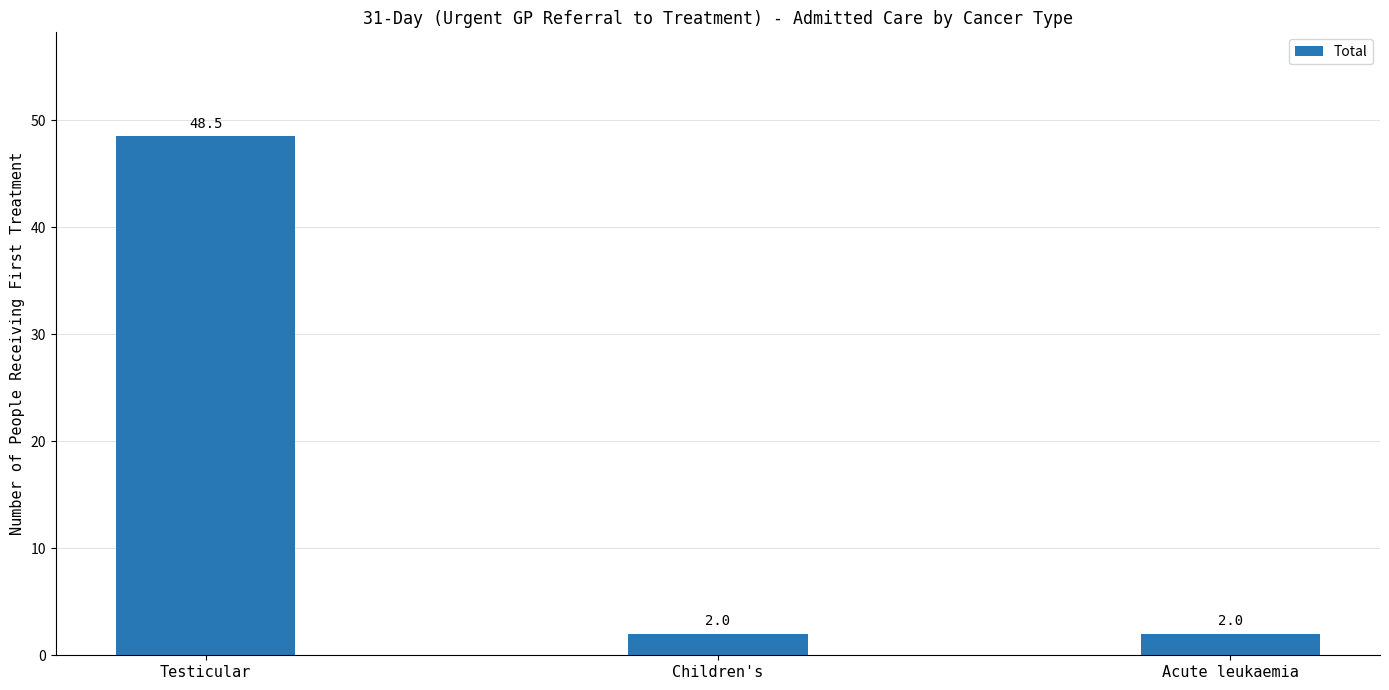

Reading left to right, what are all the values shown in this chart?

Testicular=48.5	Children's=2.0	Acute leukaemia=2.0